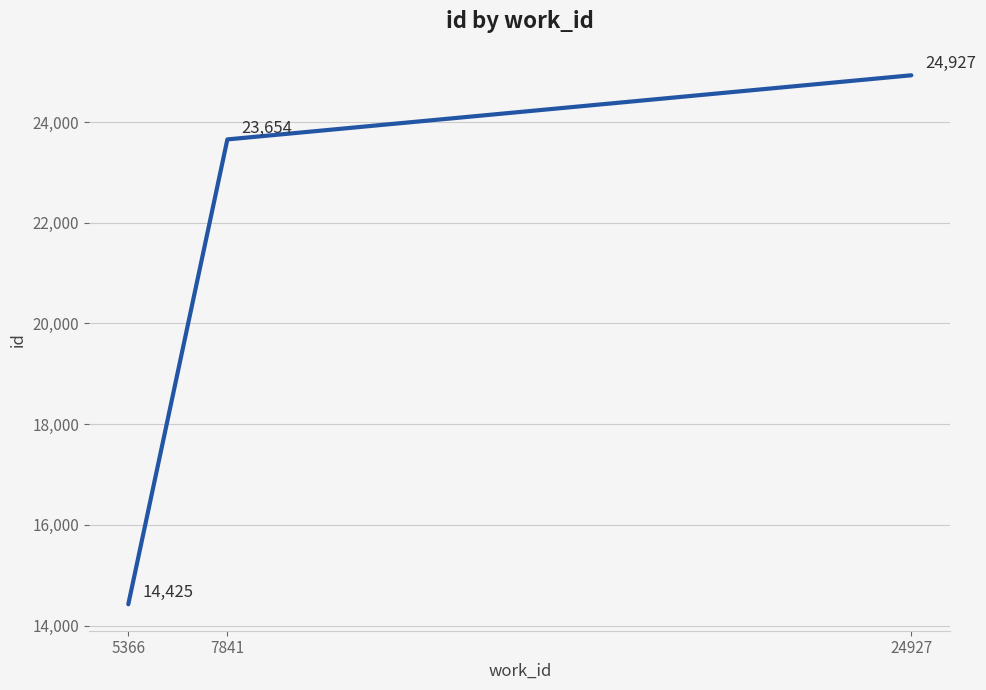

Reading right to left, what are all the values shown in this chart?

24927=24927	7841=23654	5366=14425